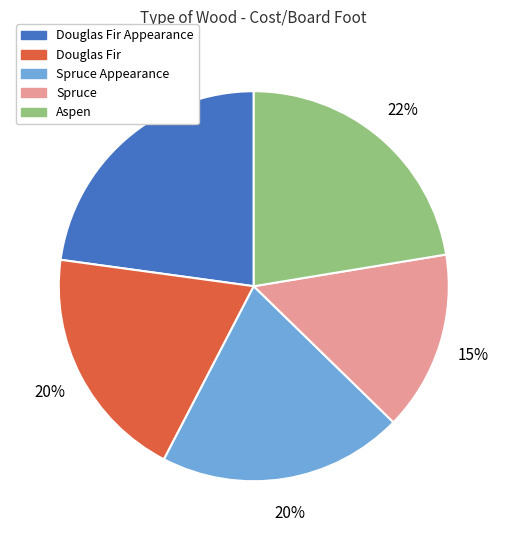

Is it true that Spruce Appearance is 20% of the pie?

True